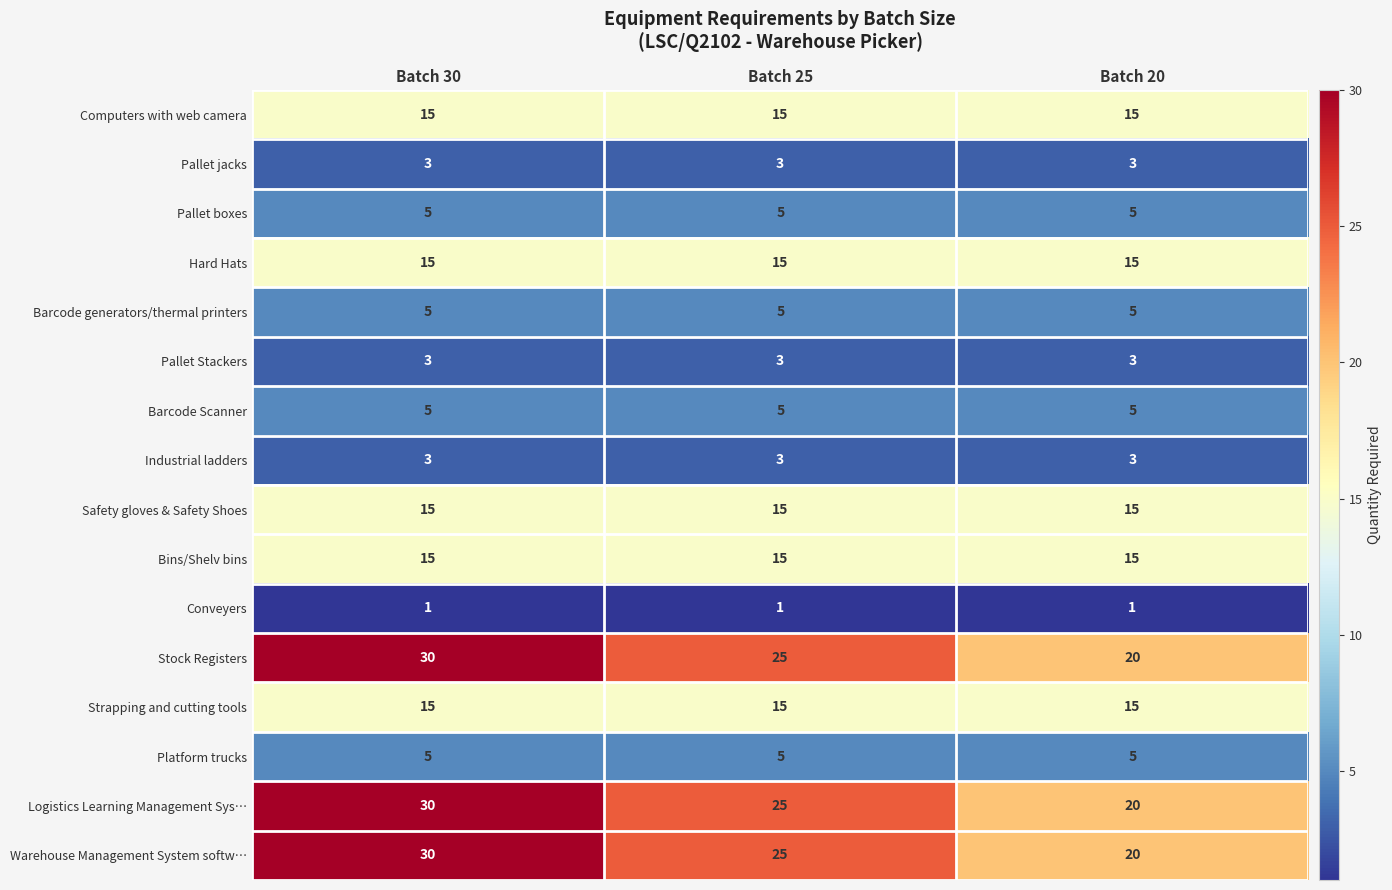

What is the total value across all series at Batch 30?

195